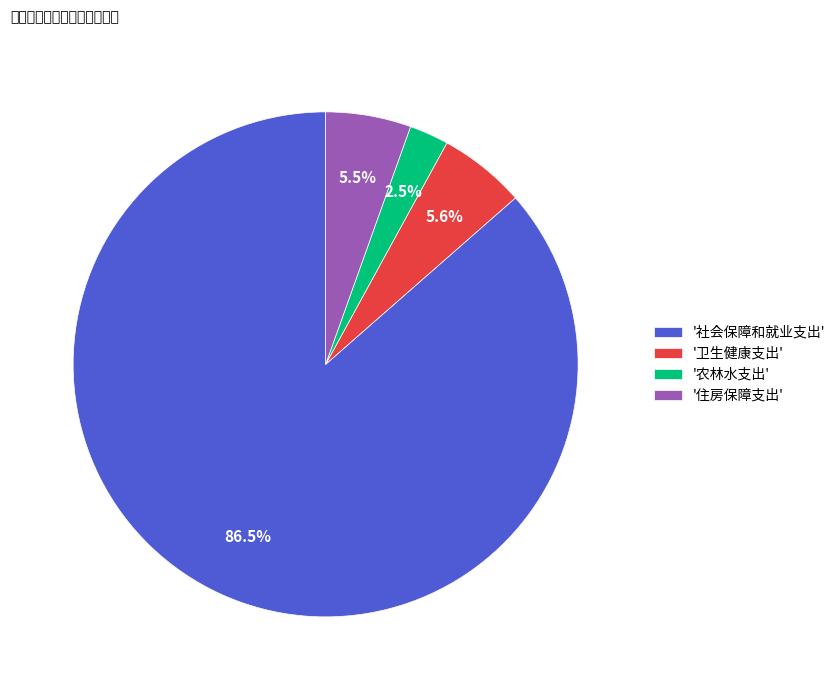

Which slice is the smallest?

'农林水支出'